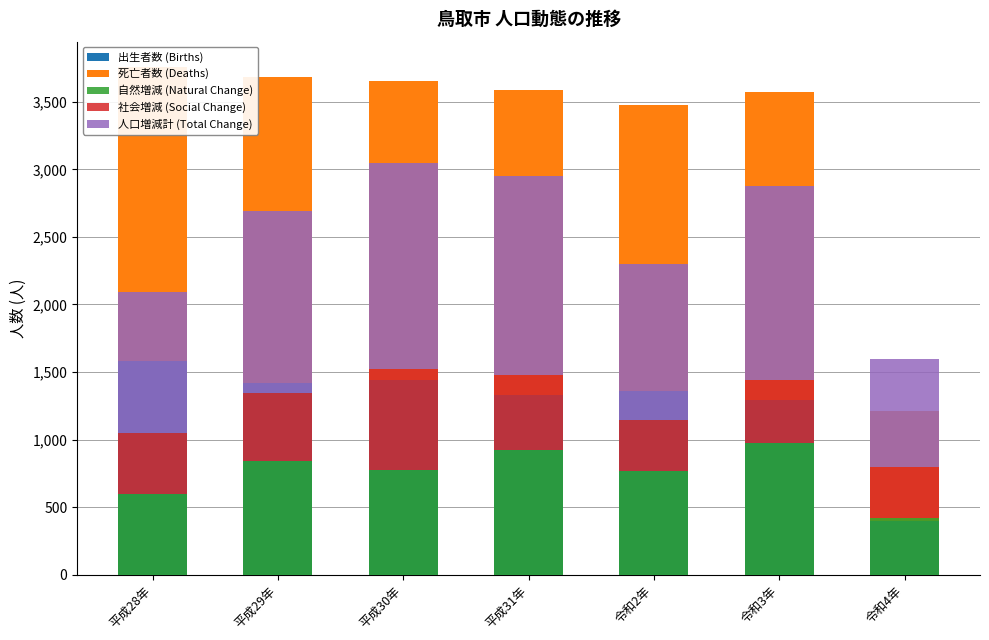

Reading right to left, what are all the values shown in this chart?

出生者数 (Births): 395	1296	1356	1332	1442	1420	1579
死亡者数 (Deaths): 818	2273	2121	2253	2213	2264	2178
自然増減 (Natural Change): 423	977	765	921	771	844	599
社会増減 (Social Change): 374	462	383	556	754	500	448
人口増減計 (Total Change): 797	1439	1148	1477	1525	1344	1047